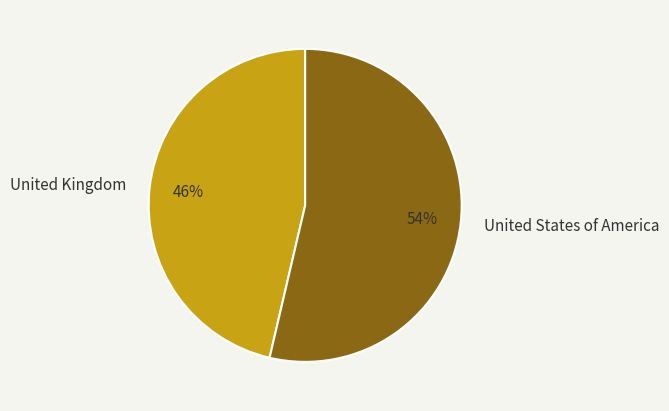

Rank the categories by value from lowest to highest.

United Kingdom, United States of America